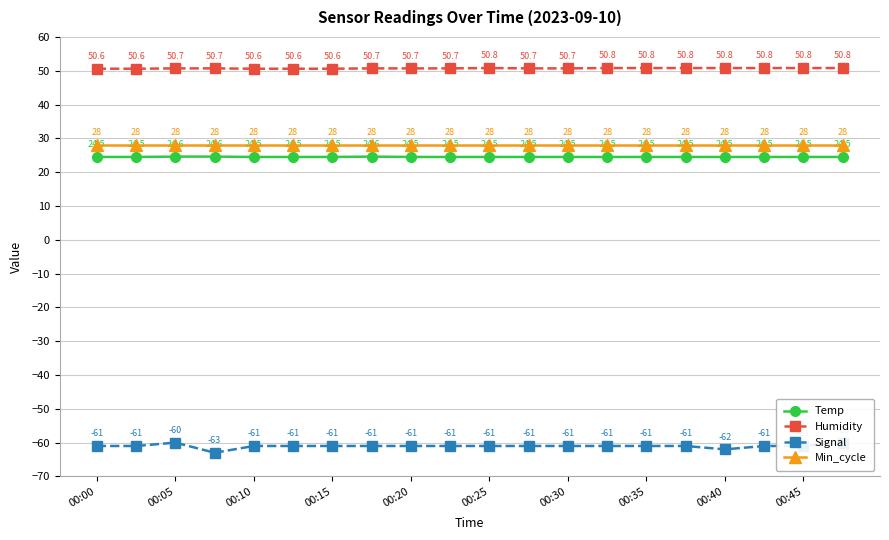

What is the sum of all Temp values?

490.3